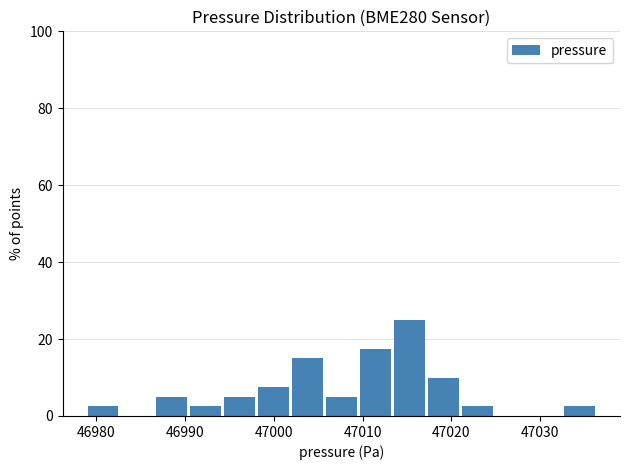

Around what value on the x-axis is the tallest bar? Give the approximate position of its centre, as read against the axis.

47015